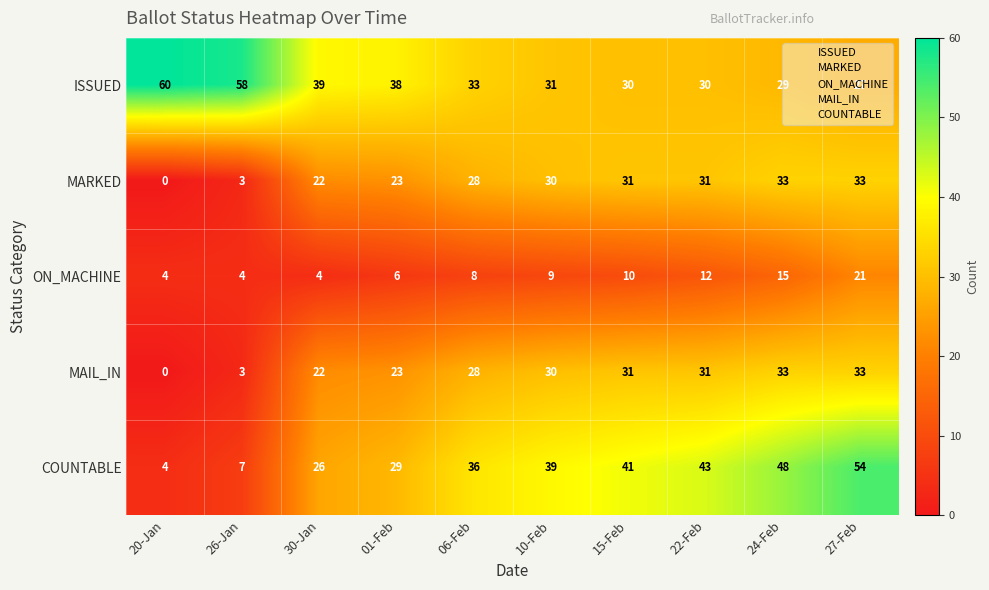

What is the difference between the second highest and minimum values in the MAIL_IN series?

33